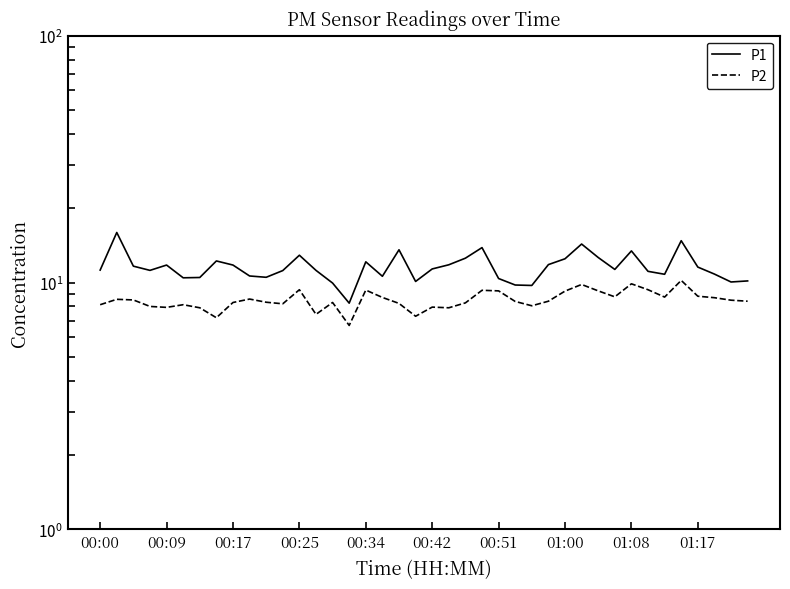

Is the value of P2 at 00:42 greater than the value of P1 at 00:42?

No